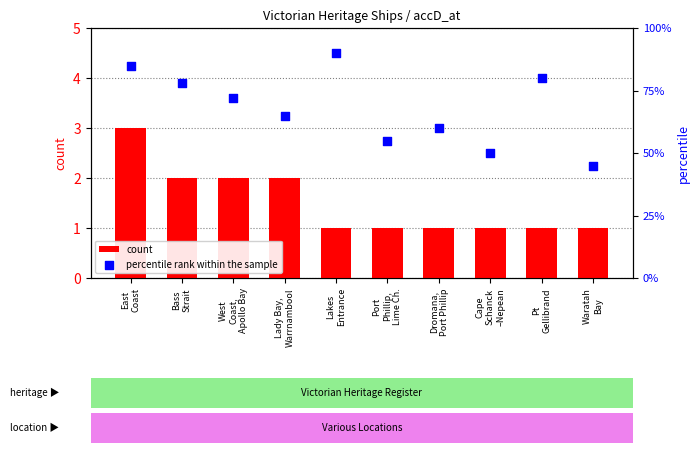

At how many categories does at least one series exceed 14?

10